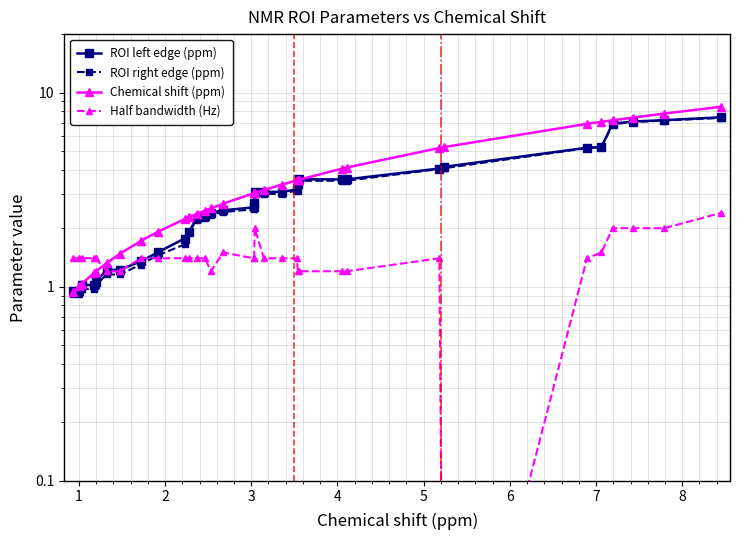

After their last crossing, which series has the higher values: ROI left edge (ppm) or Half bandwidth (Hz)?

ROI left edge (ppm)